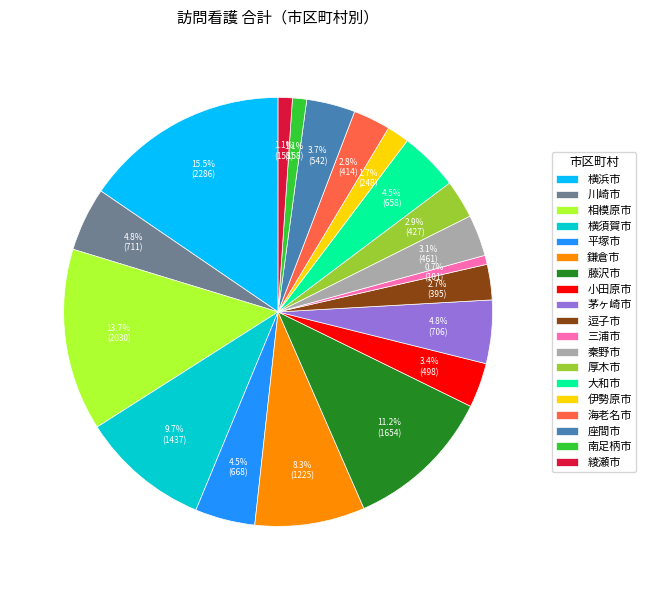

How many segments does this pie chart have?

19